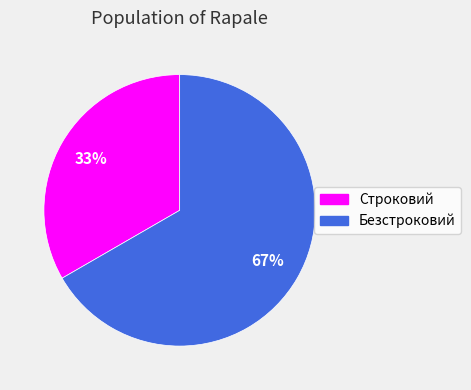

To the nearest percent, what percentage of the pie is Строковий?

33%